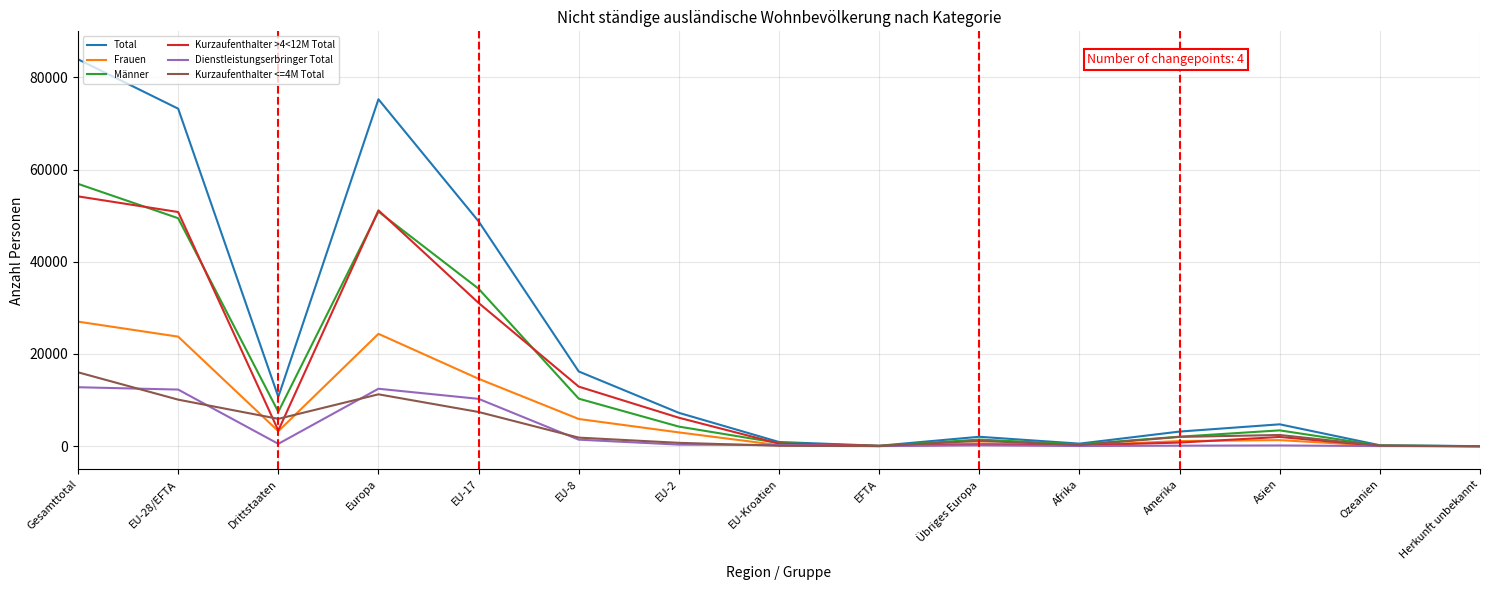

How many series are shown in this chart?

6